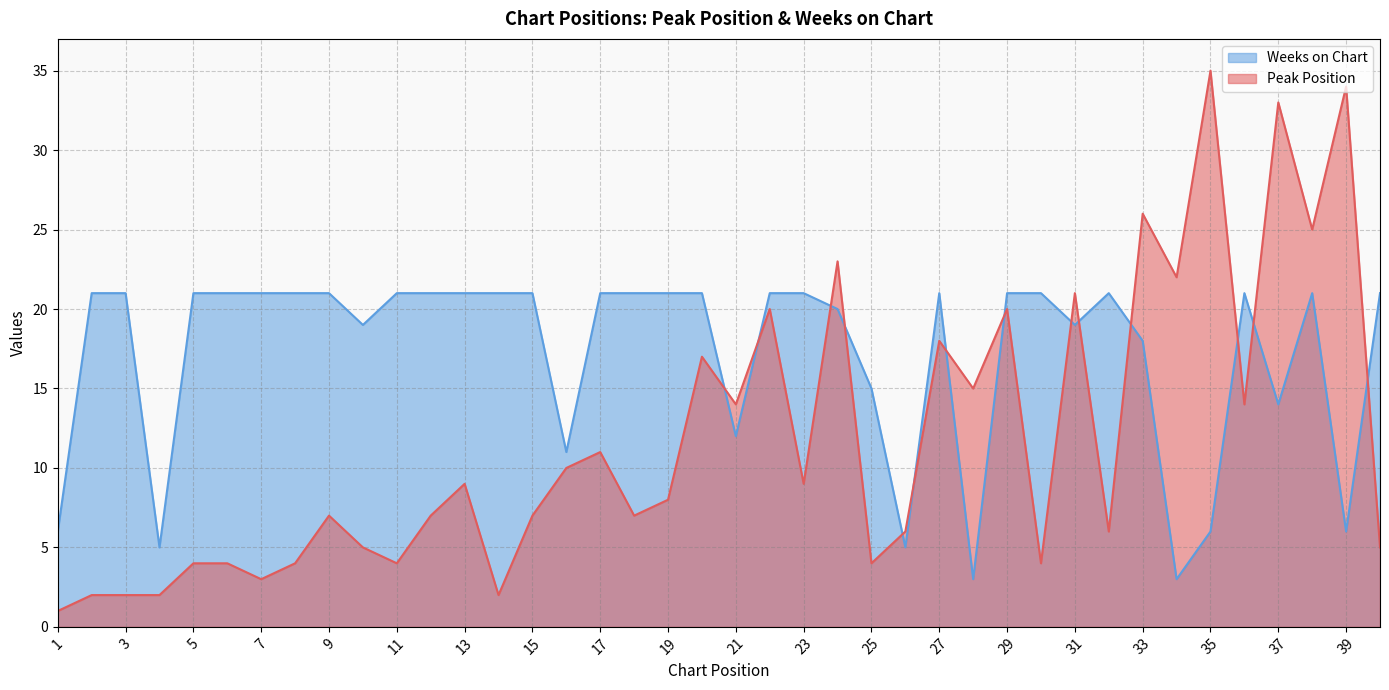

True or false: Peak Position has a value of 25 at 38.

True